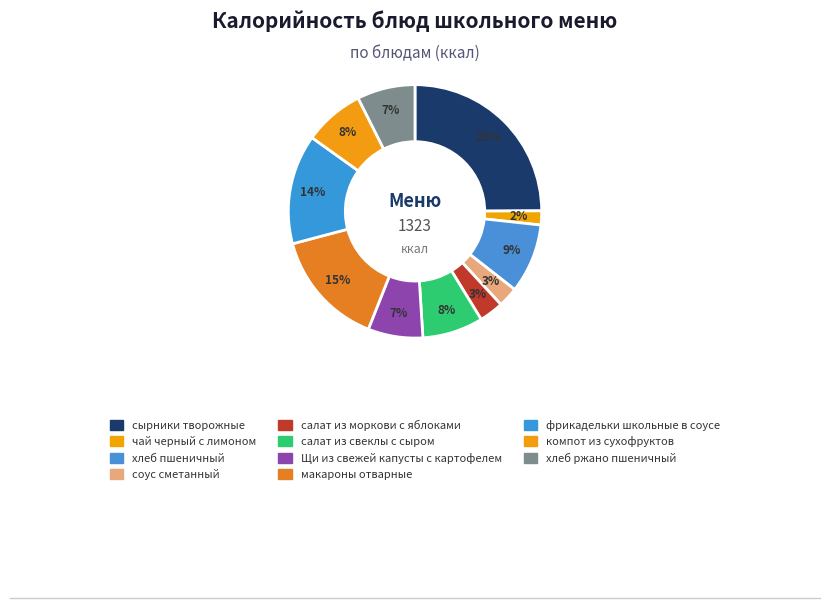

To the nearest percent, what is the difference between the largest and smallest slice percentages?

23%